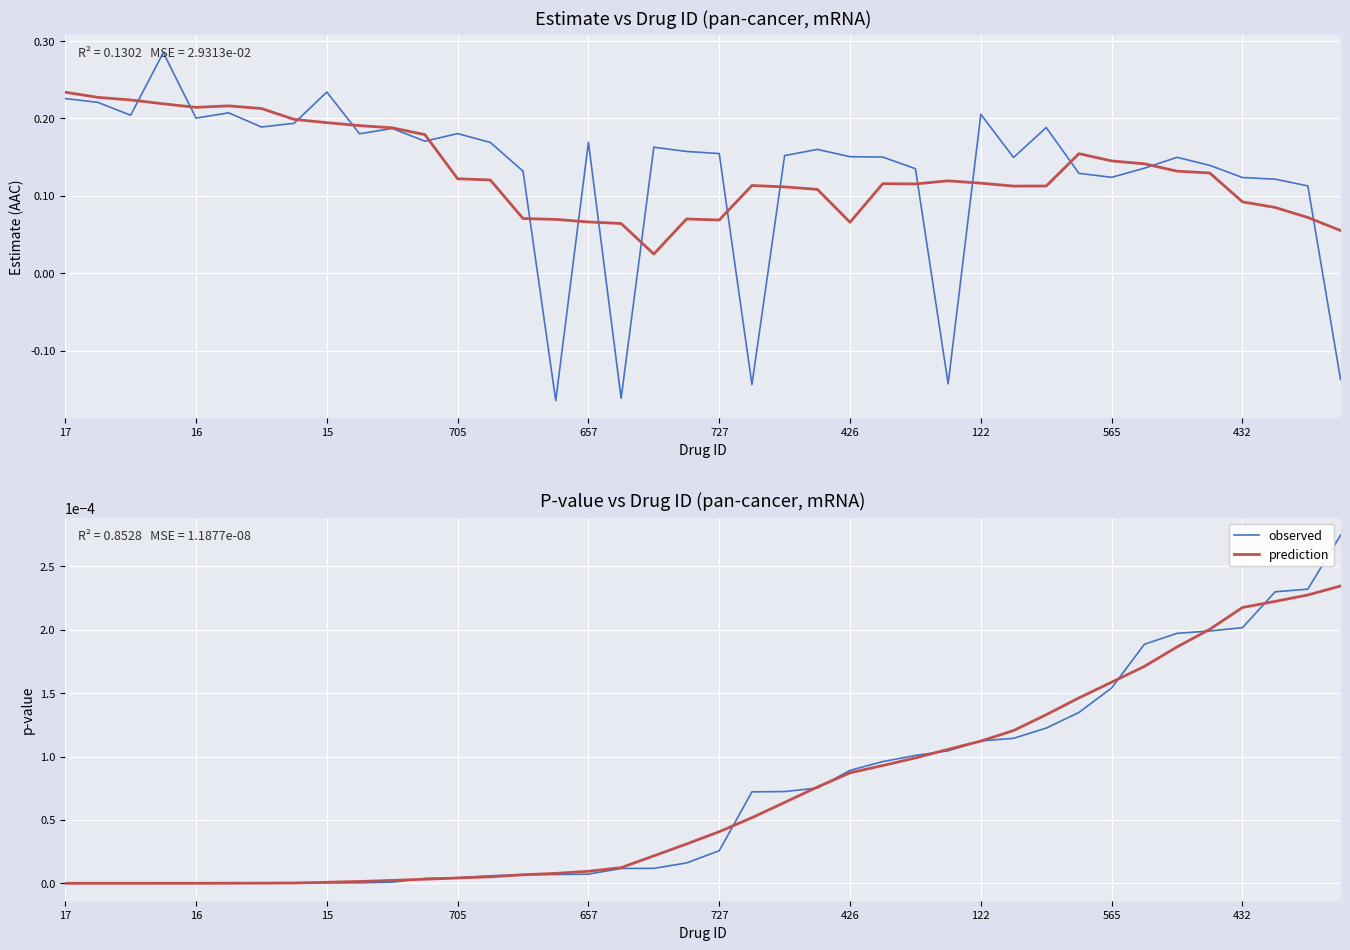

Rank the series by their maximum value, from highest to lowest.

estimate, smoothed trend, observed, prediction